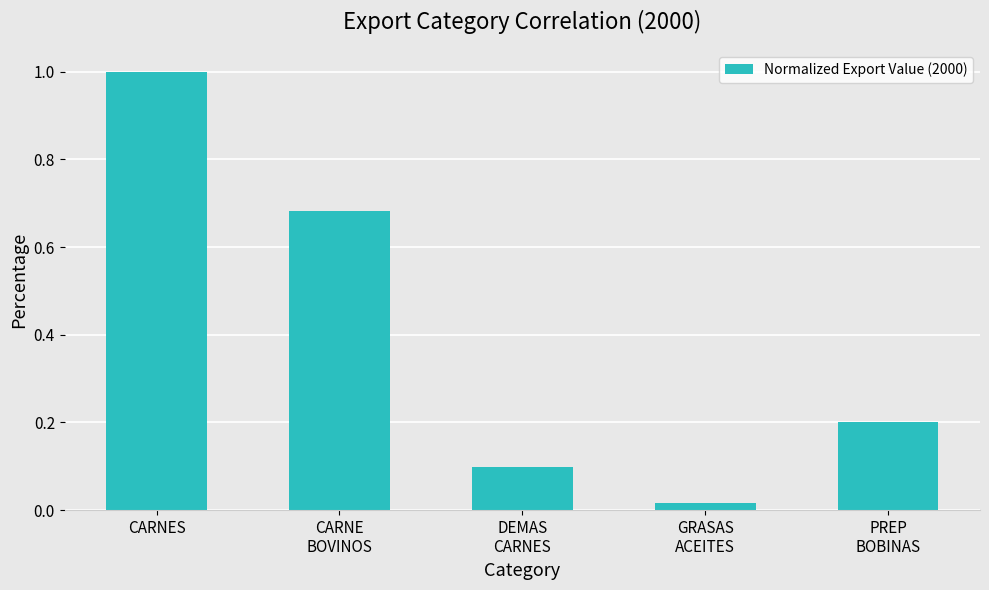

Are the bars horizontal?

No